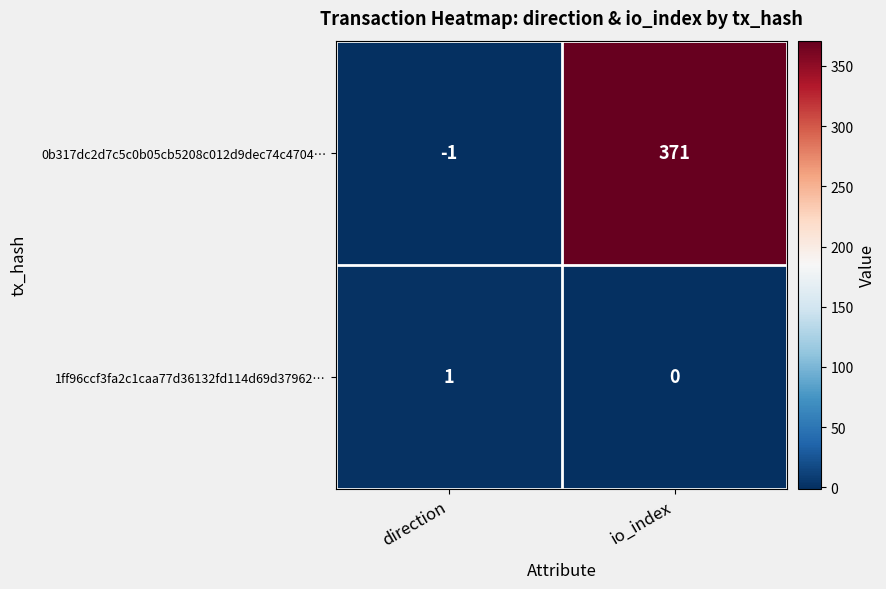

At which label is 0b317dc2d7c5c0b05cb5208c012d9dec74c4704… closest to 185?

direction